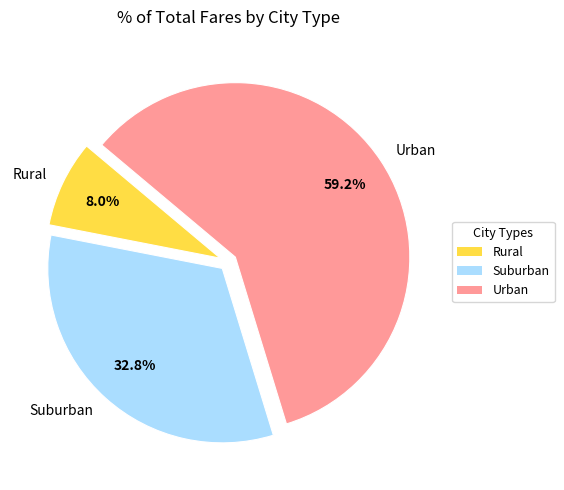

How many slices are in this pie chart?

3